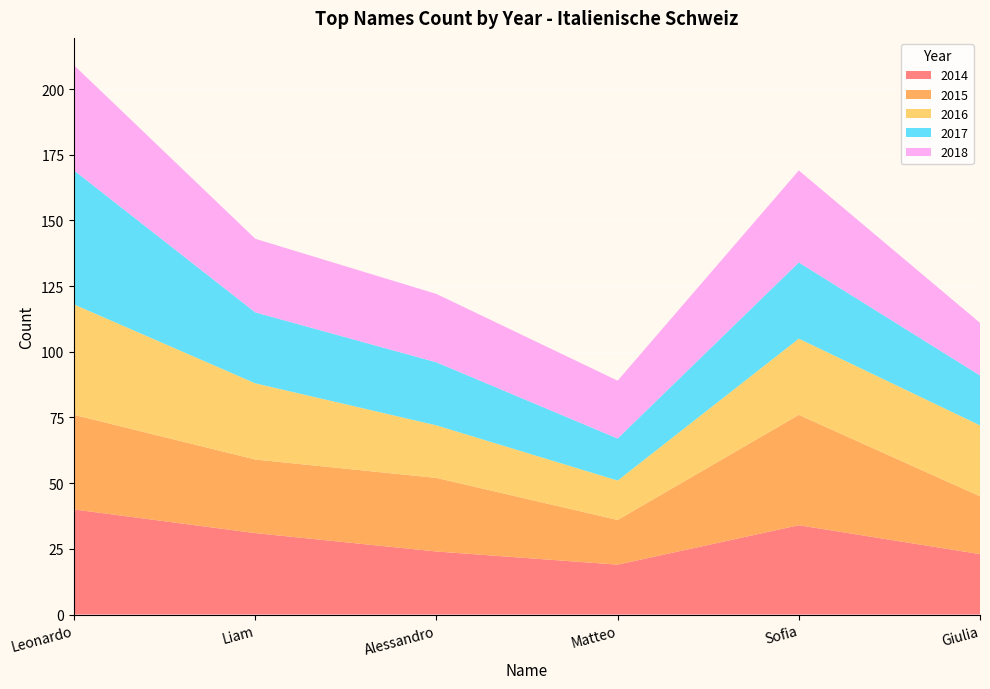

Reading left to right, extract all data points from this chart.

2014: Leonardo=40	Liam=31	Alessandro=24	Matteo=19	Sofia=34	Giulia=23
2015: Leonardo=36	Liam=28	Alessandro=28	Matteo=17	Sofia=42	Giulia=22
2016: Leonardo=42	Liam=29	Alessandro=20	Matteo=15	Sofia=29	Giulia=27
2017: Leonardo=51	Liam=27	Alessandro=24	Matteo=16	Sofia=29	Giulia=19
2018: Leonardo=40	Liam=28	Alessandro=26	Matteo=22	Sofia=35	Giulia=20